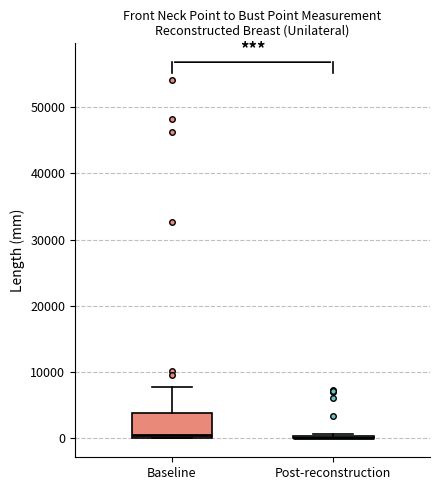

Reading left to right, transcribe this box plot: for each box, give where its median line is, the range the box spans, and where its two whiskers end, as read against the y-axis. The values are not printed on the chart, so give them approximately, as read against the axis.

Baseline: median 1000, box 0 to 4000, whiskers 0 to 8000
Post-reconstruction: box collapsed to a line at 0, whiskers 0 to 1000